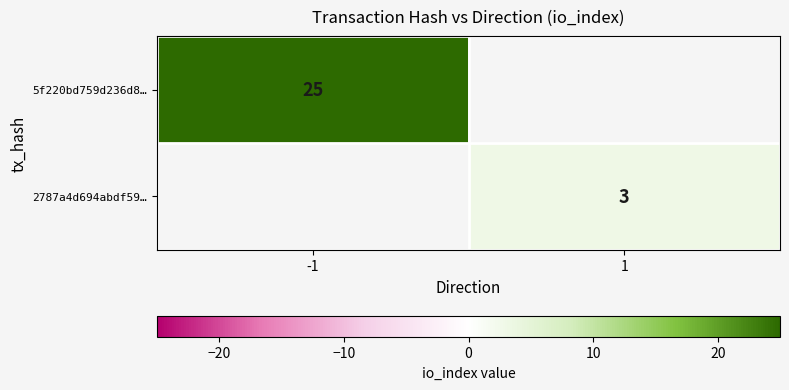

The value of 5f220bd759d236d8… at -1 is 25. True or false?

True